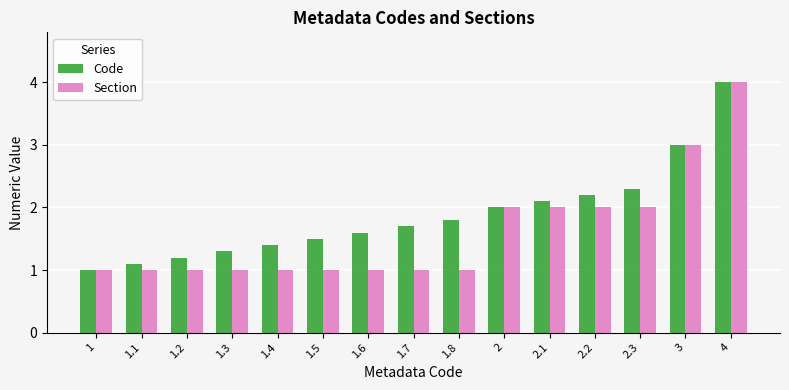

What is the difference between the maximum and minimum values in the Code series?

3.0